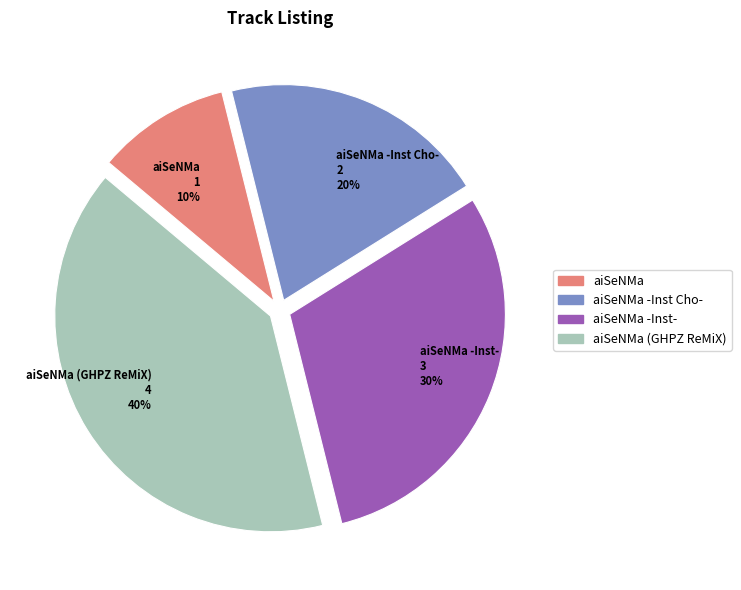

Is there a majority slice in this chart?

No